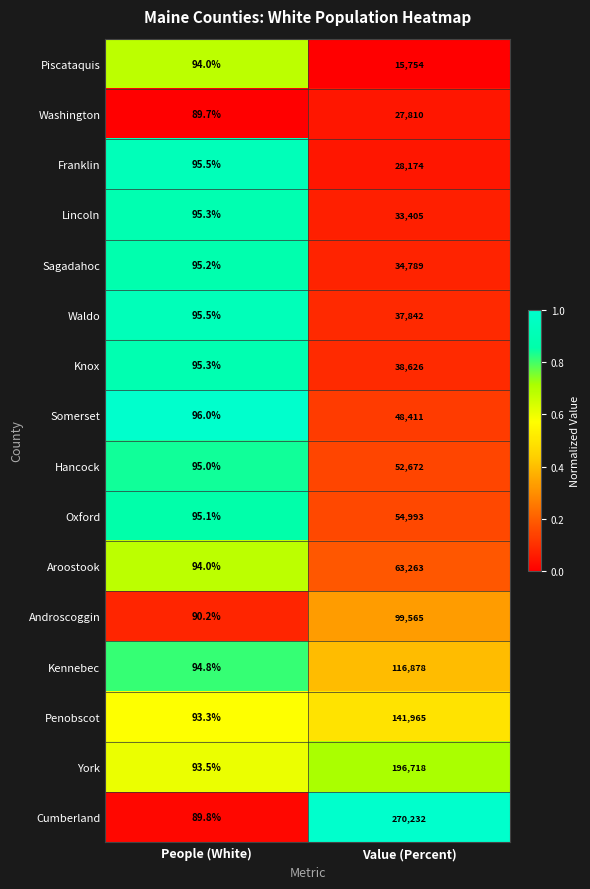

Which series changed the most between People (White) and Value (Percent)?

Cumberland